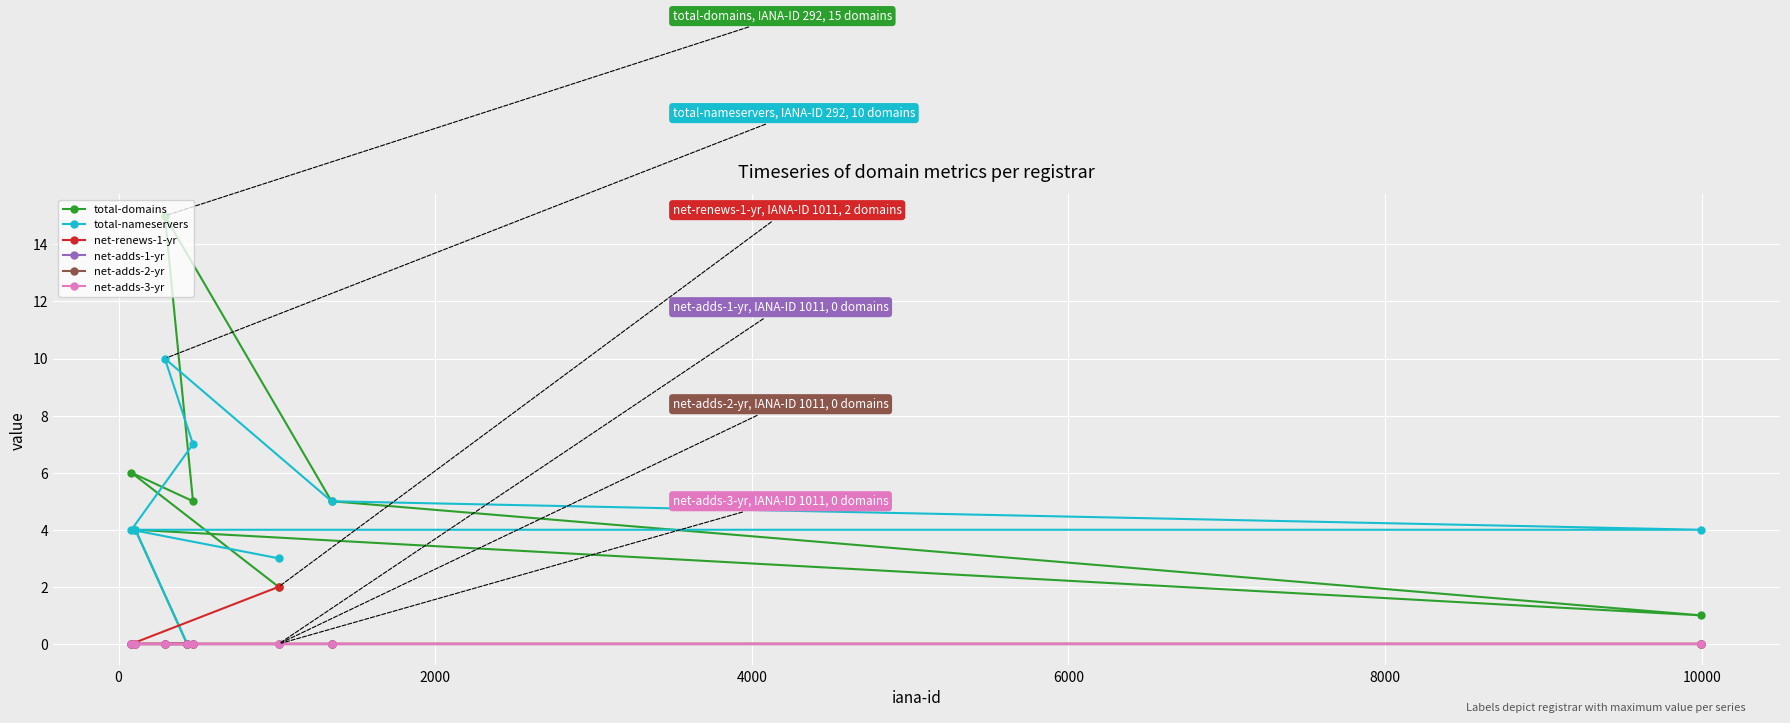

Count the net-renews-1-yr values in the range 0 to 1.

7